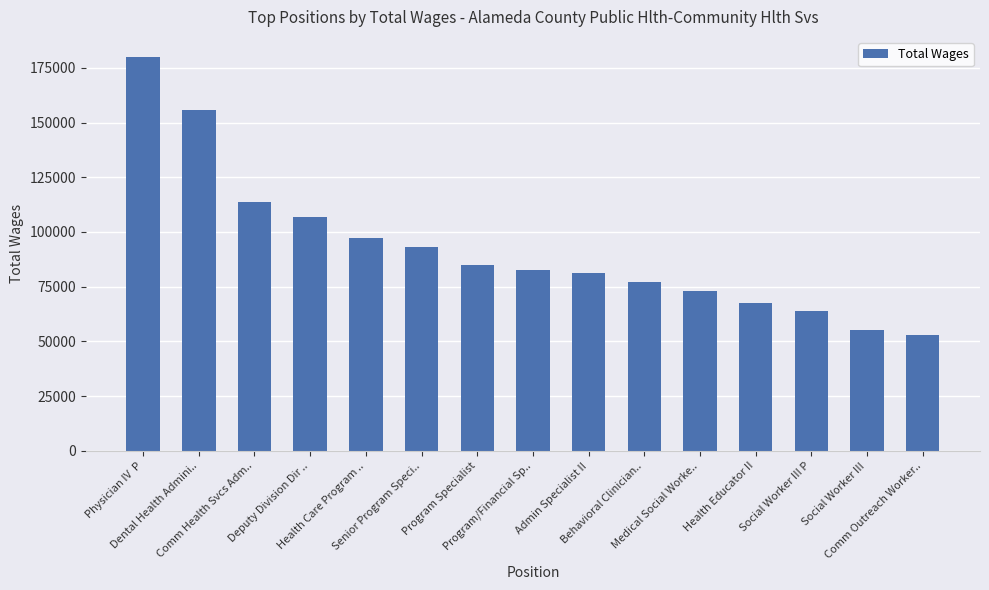

What position from the right is Senior Program Speci..?

10